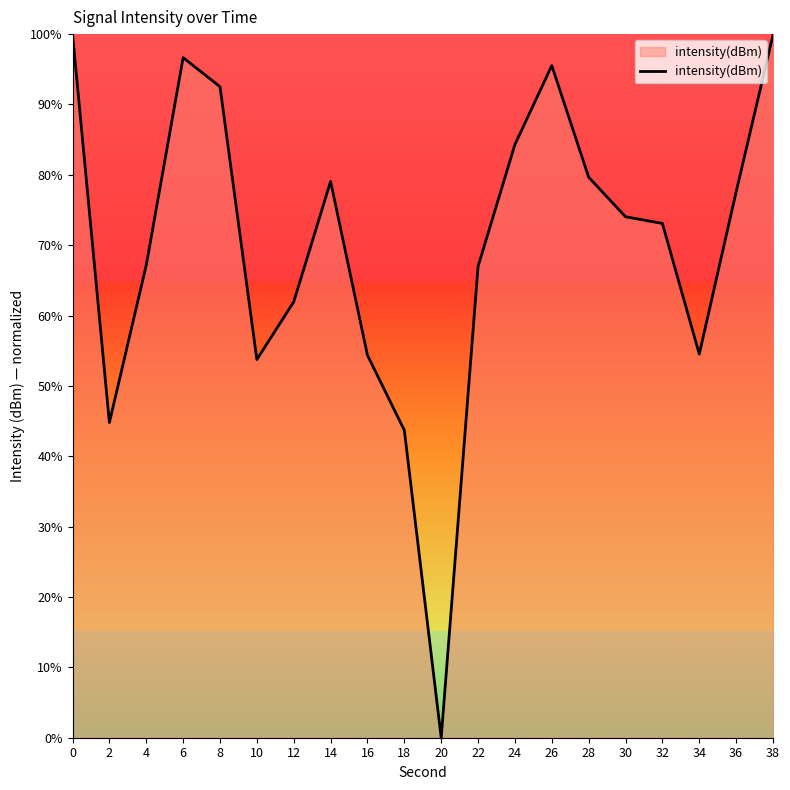

What is the greatest value displayed?

100.0